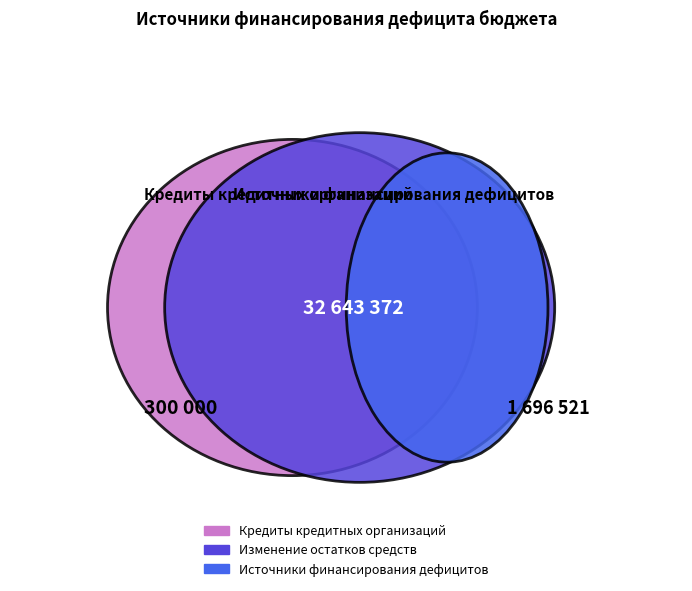

Rank the categories by value from lowest to highest.

Кредиты кредитных организаций, Источники финансирования дефицитов, Изменение остатков средств